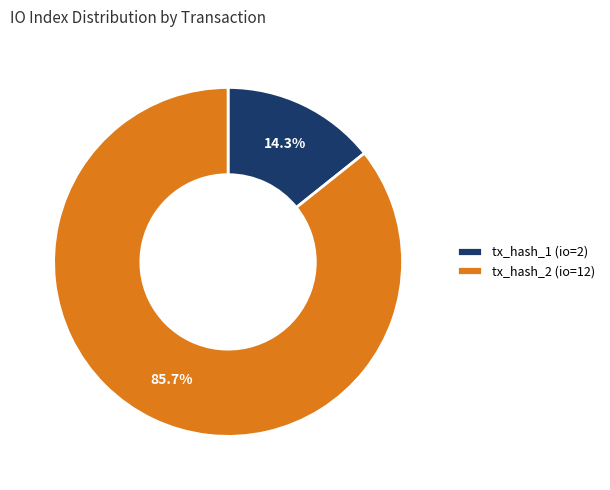

Approximately how many times larger is the value at tx_hash_1 (io=2) compared to tx_hash_2 (io=12)?

0.2